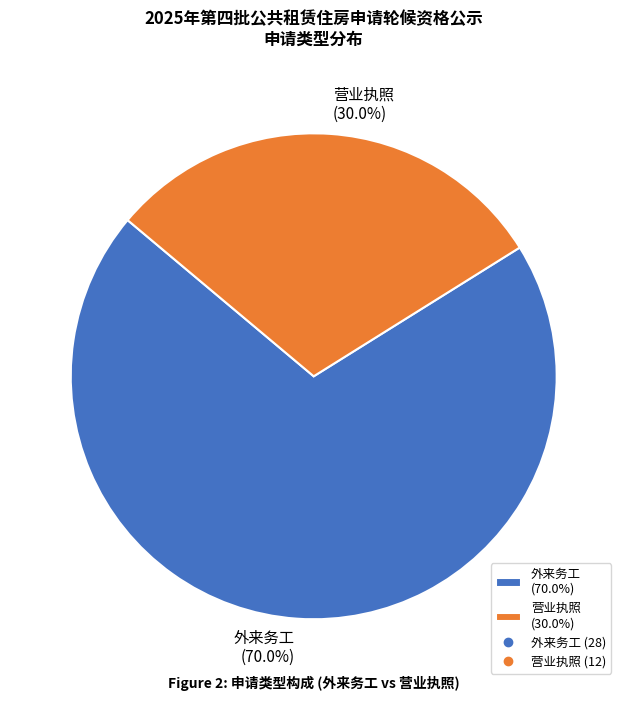

What portion of the pie excludes 营业执照?

70.0%